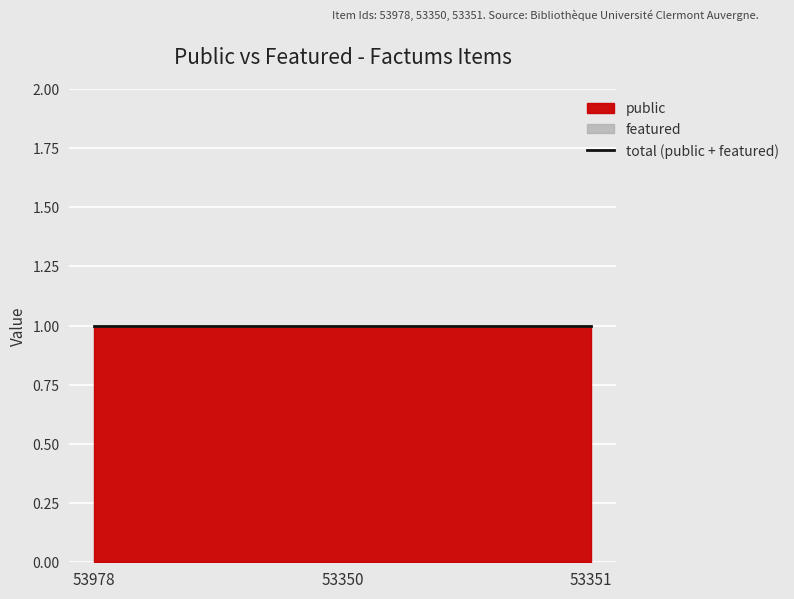

What is the greatest value displayed?

1